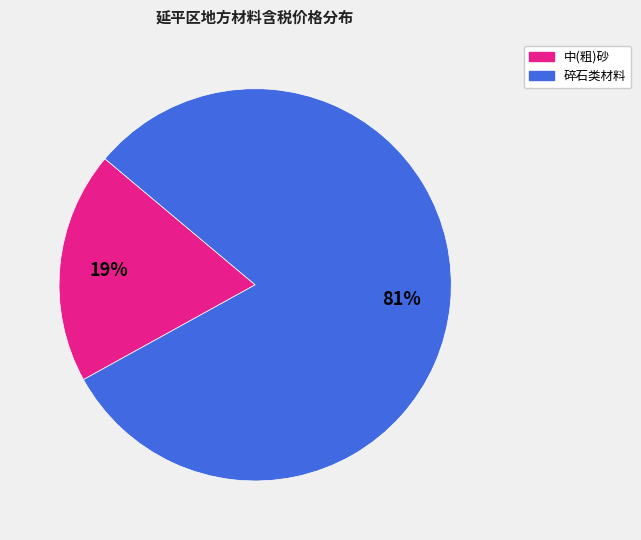

Is there any slice that represents more than half of the pie?

Yes